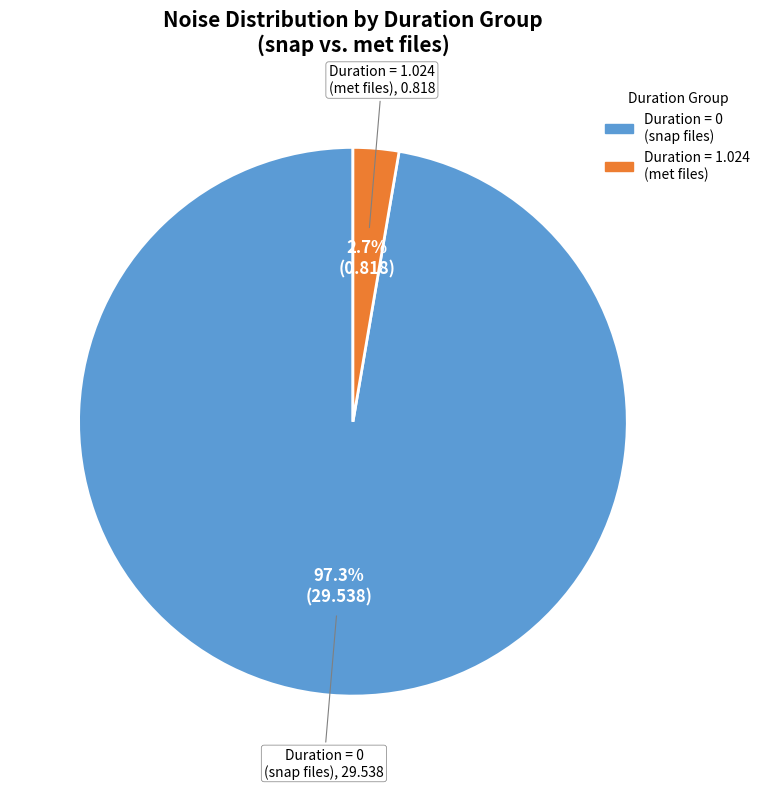

Is there a majority slice in this chart?

Yes